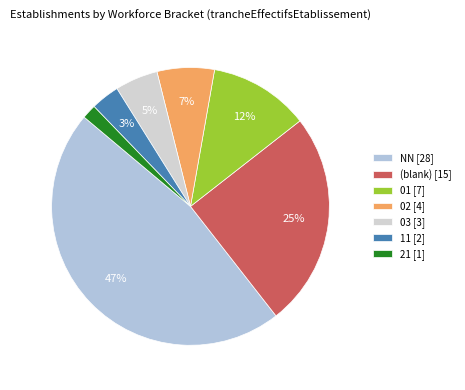

How many slices are in this pie chart?

7